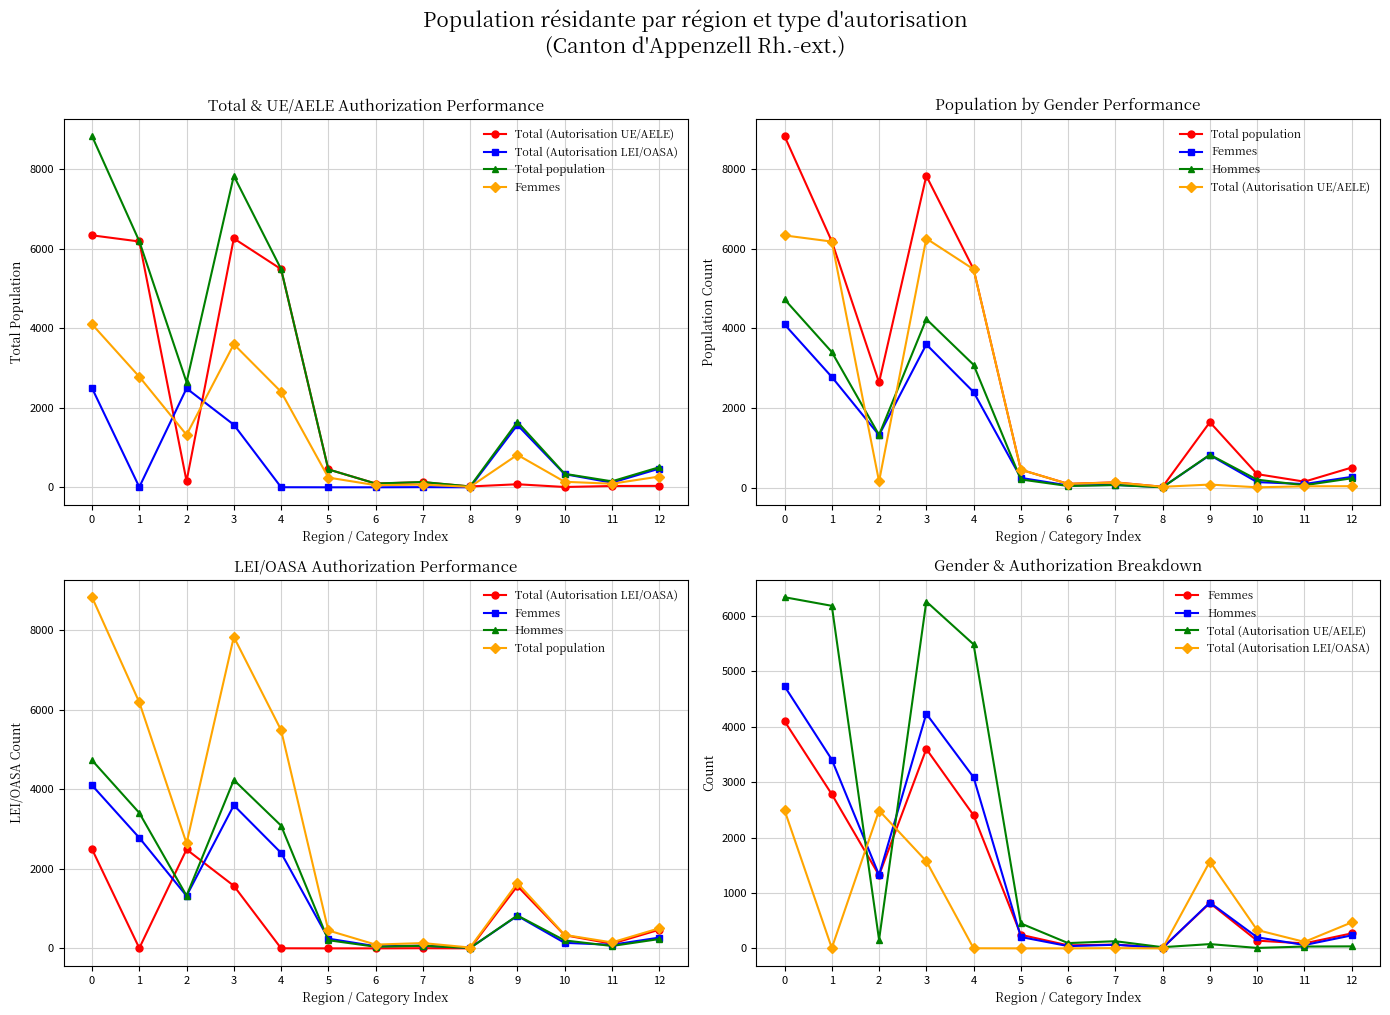

What is the difference between the second highest and second lowest values in the Total (Autorisation LEI/OASA) series?

2487